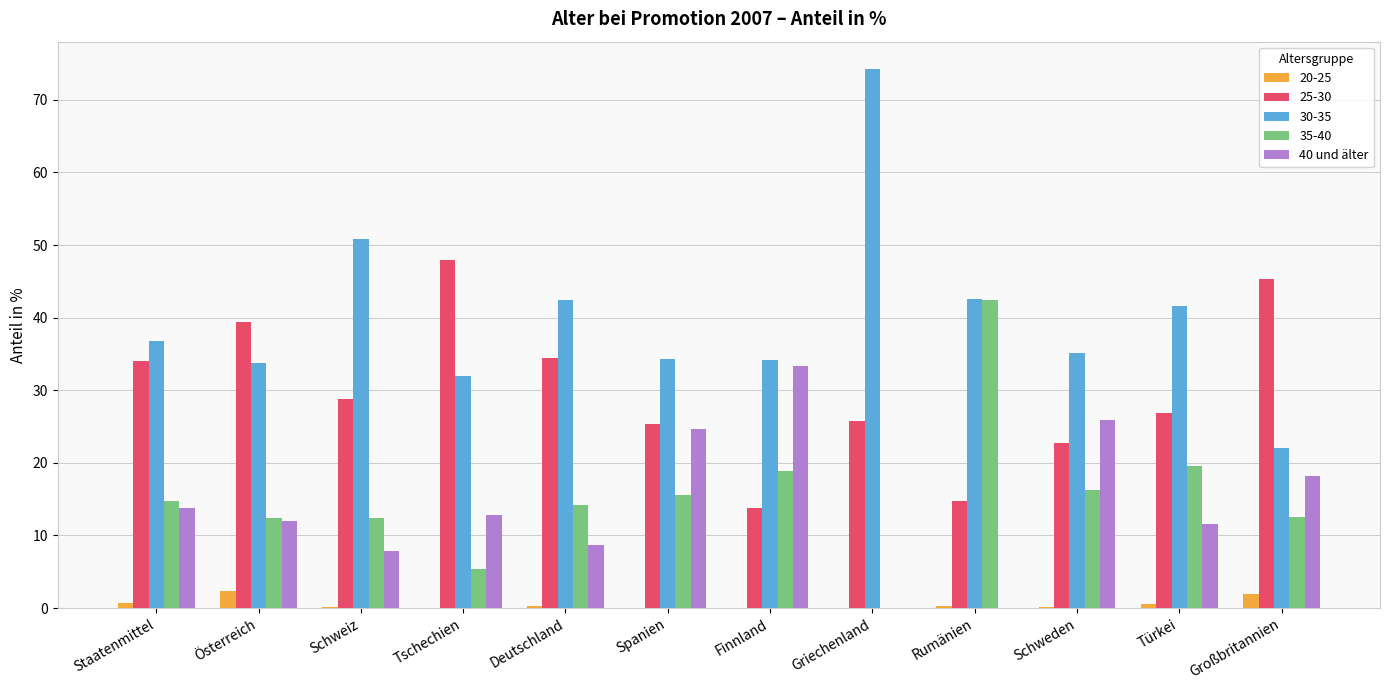

True or false: 30-35 has a value of 22.0 at Großbritannien.

True